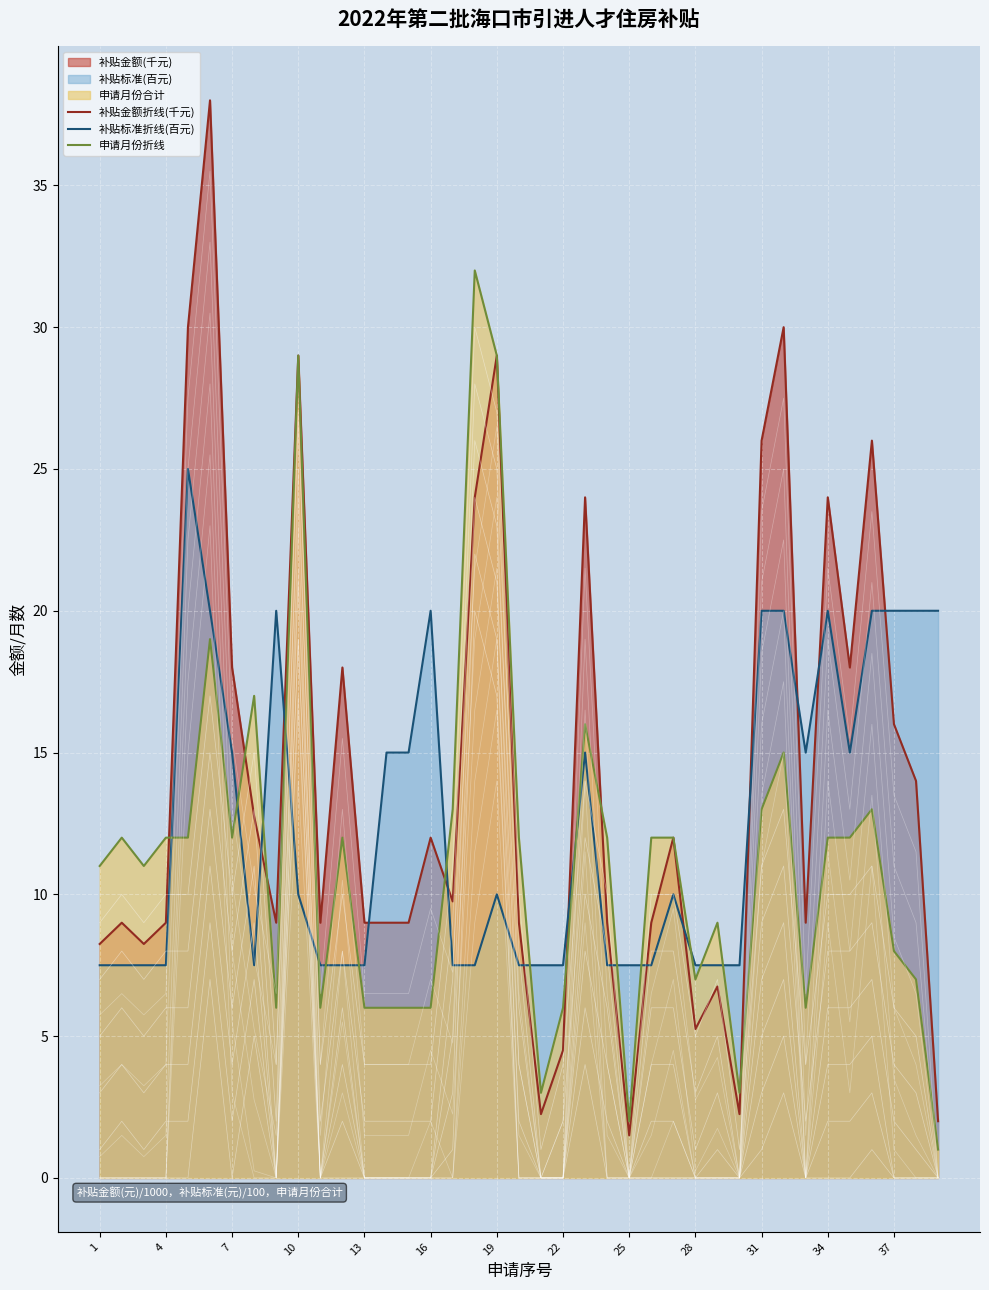

What is the sum of all 申请月份折线 values?

438.0